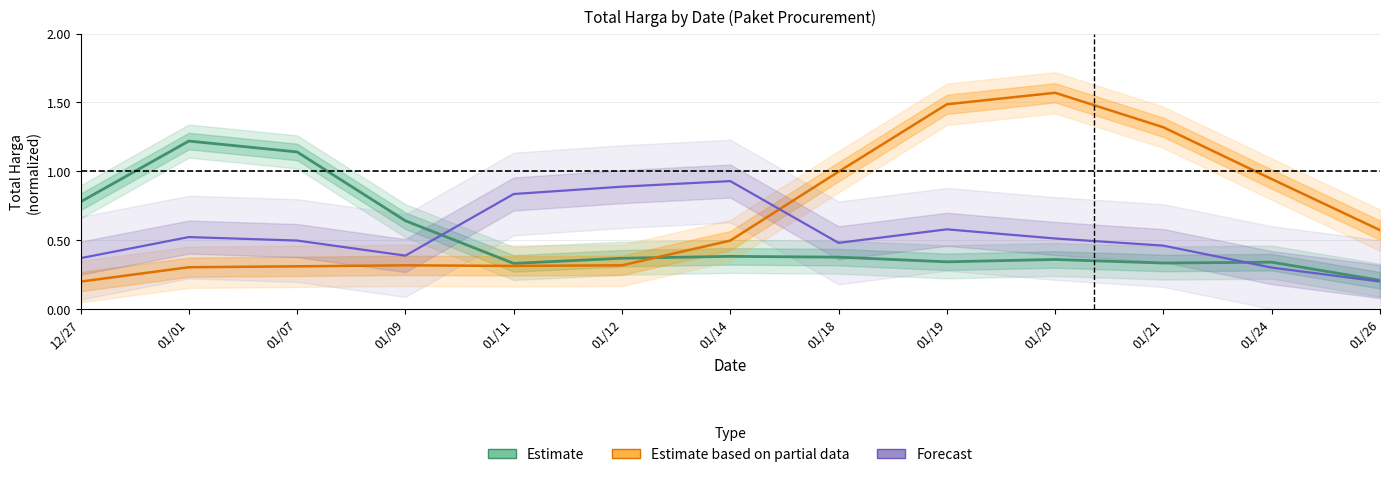

In Forecast, how many points are lower than both neighbors (excluding endpoints)?

2